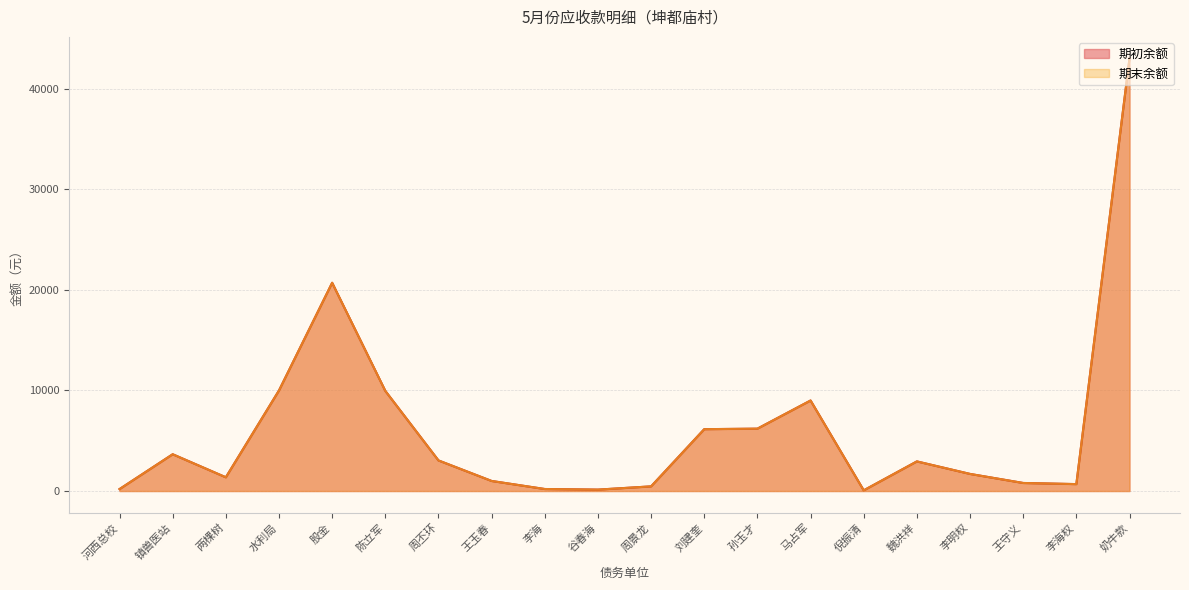

In 期末余额, how many points are higher than both neighbors (excluding endpoints)?

4